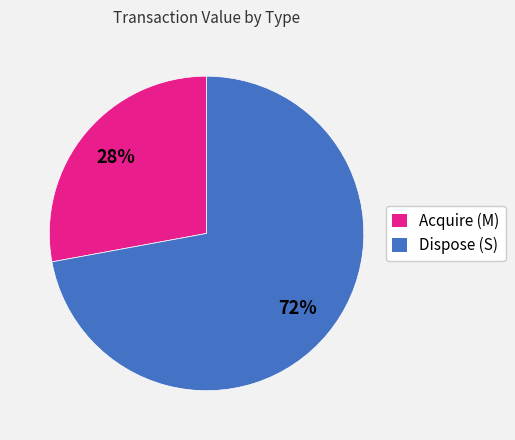

Do Dispose (S) and Acquire (M) together represent more than half of the pie?

Yes